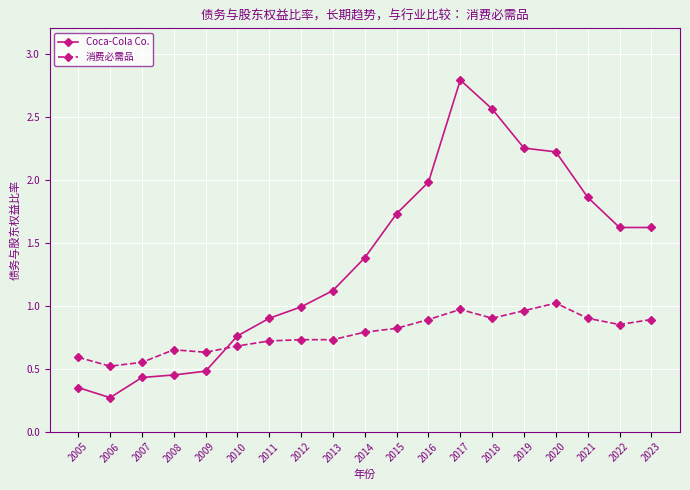

How many lines are shown in the chart?

2